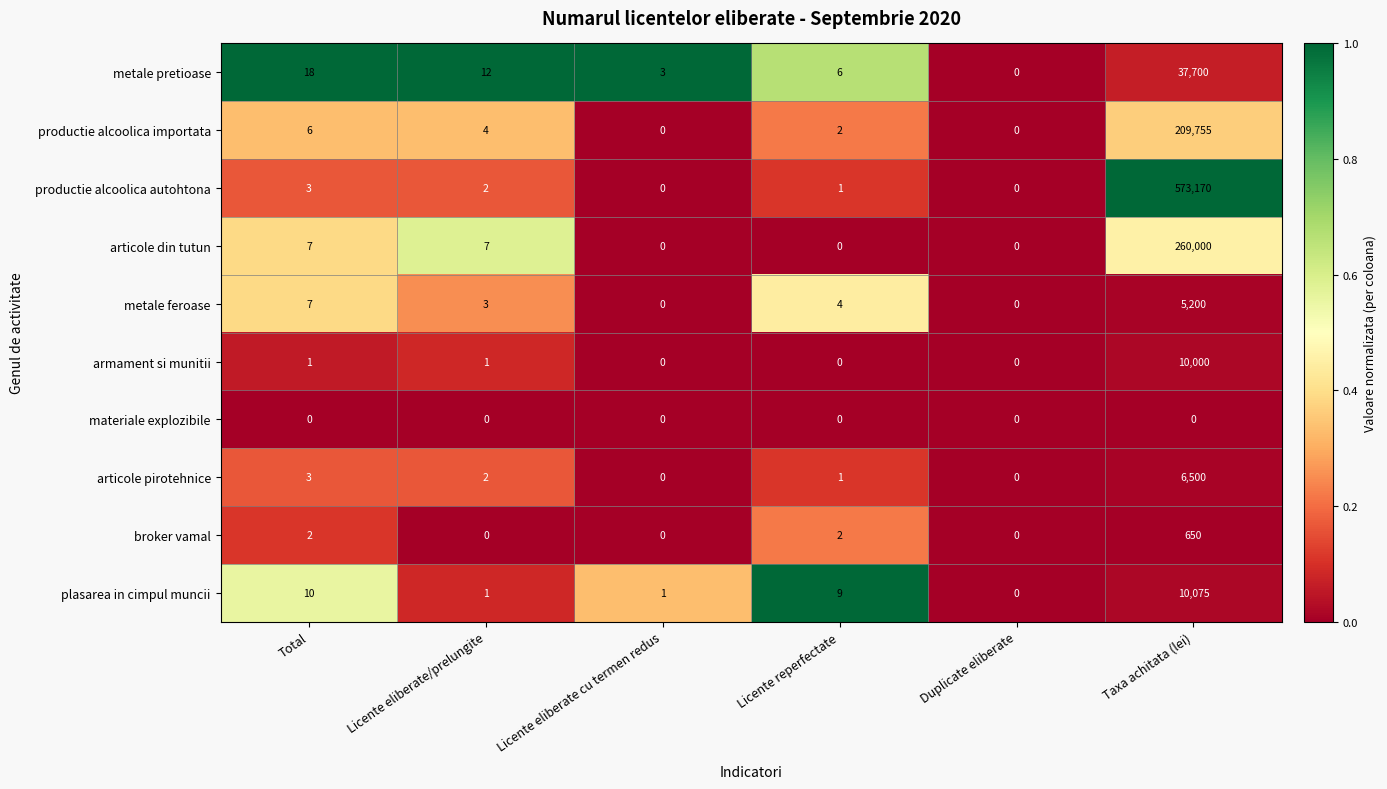

Between Licente eliberate/prelungite and Licente reperfectate, which series saw the biggest shift?

plasarea in cimpul muncii